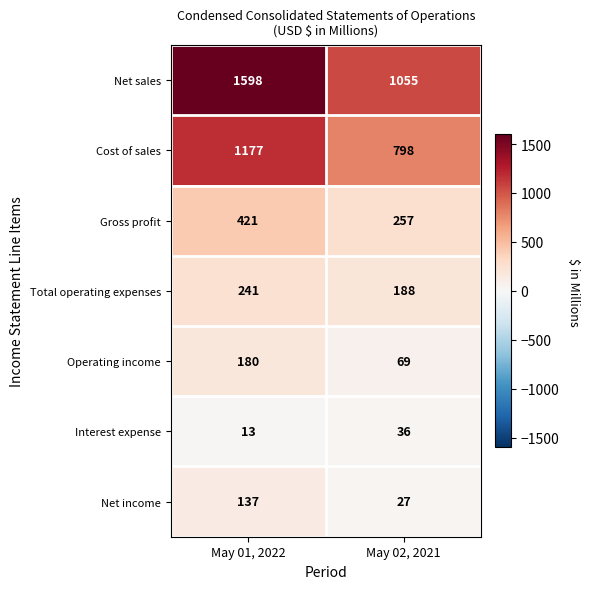

How many values in the Cost of sales series are below 1177?

1